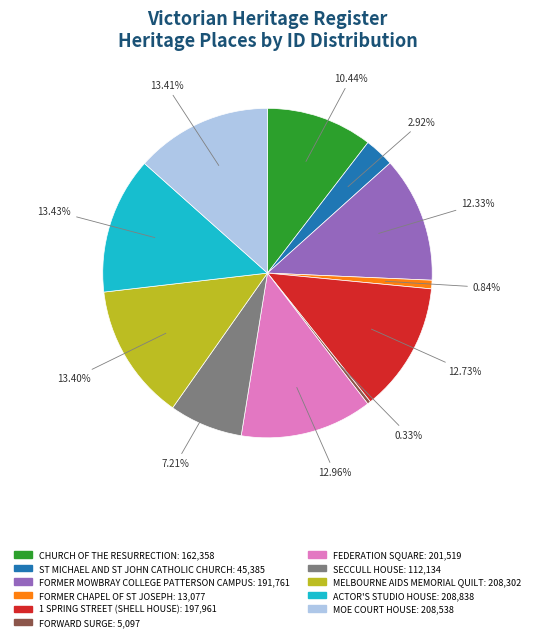

True or false: 1 SPRING STREET (SHELL HOUSE) accounts for 1% of the total.

False